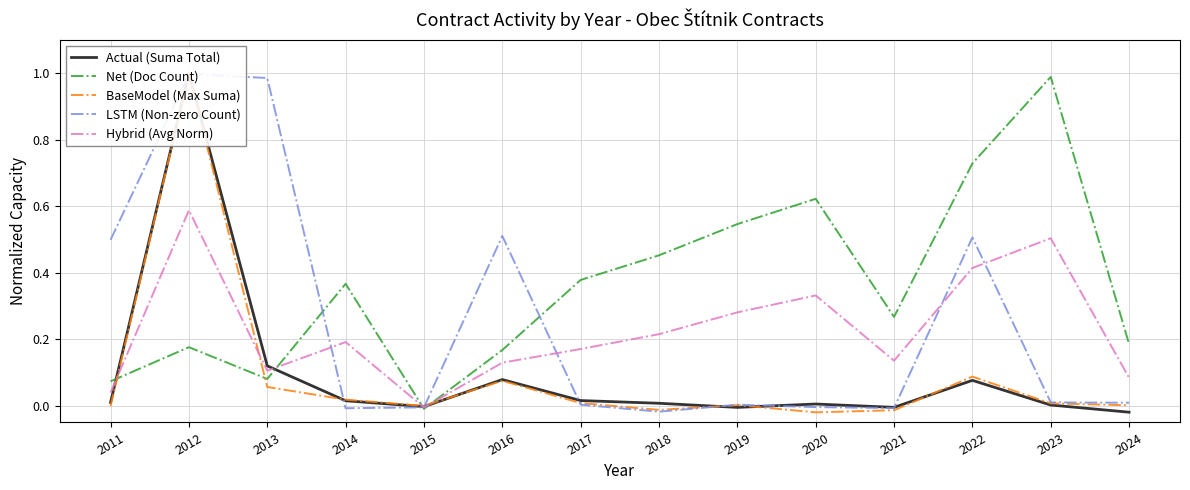

Between which two adjacent categories do LSTM (Non-zero Count) and Net (Doc Count) first intersect?

2013 and 2014